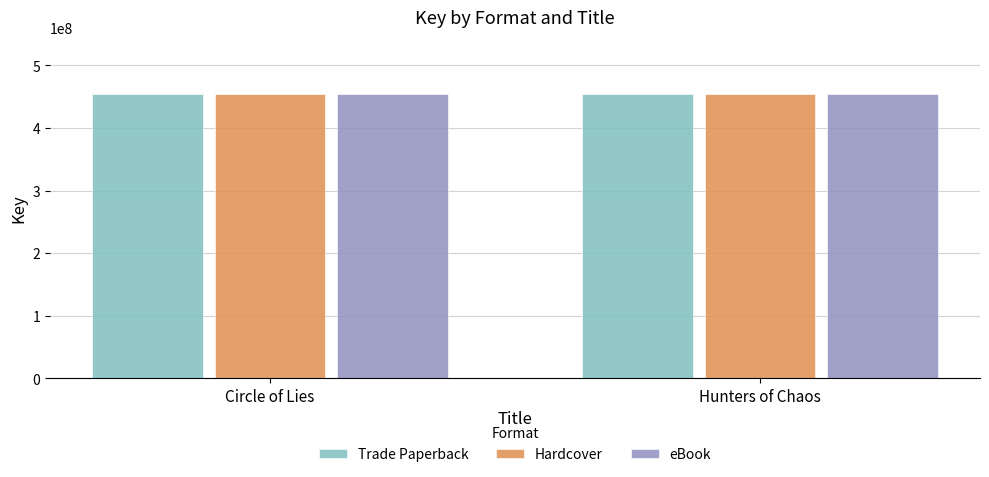

The value of eBook at Circle of Lies is 454367411. True or false?

True